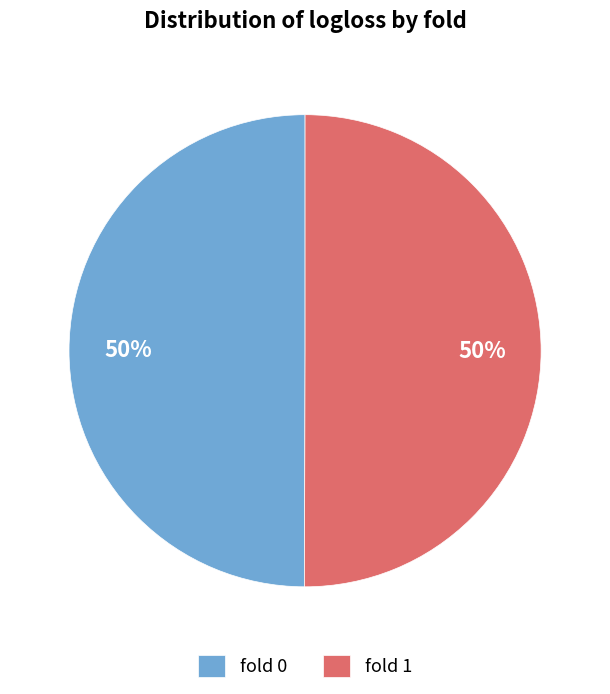

How many slices are in this pie chart?

2